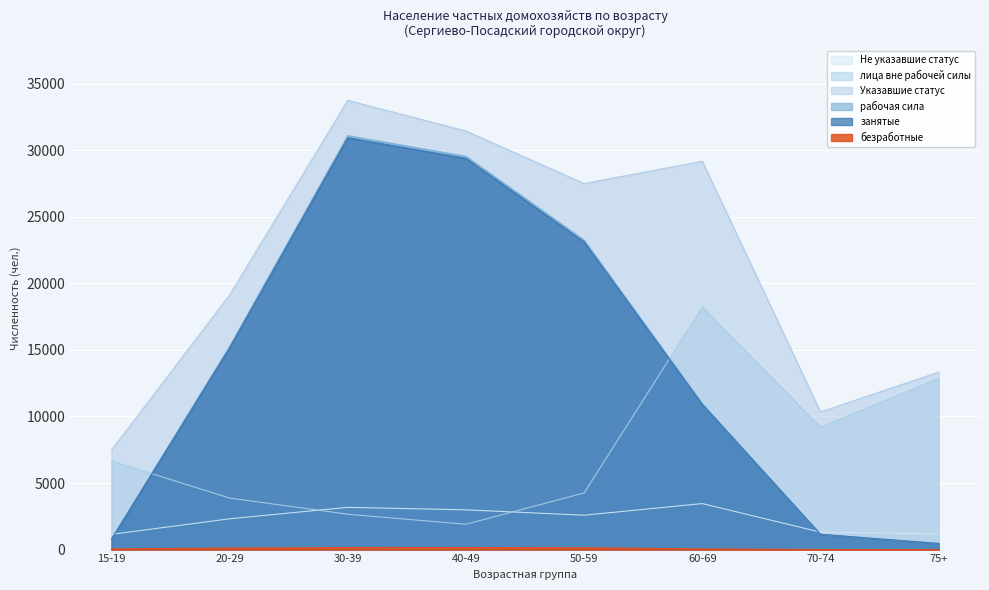

What is the difference between the maximum and minimum values in the занятые series?

30465